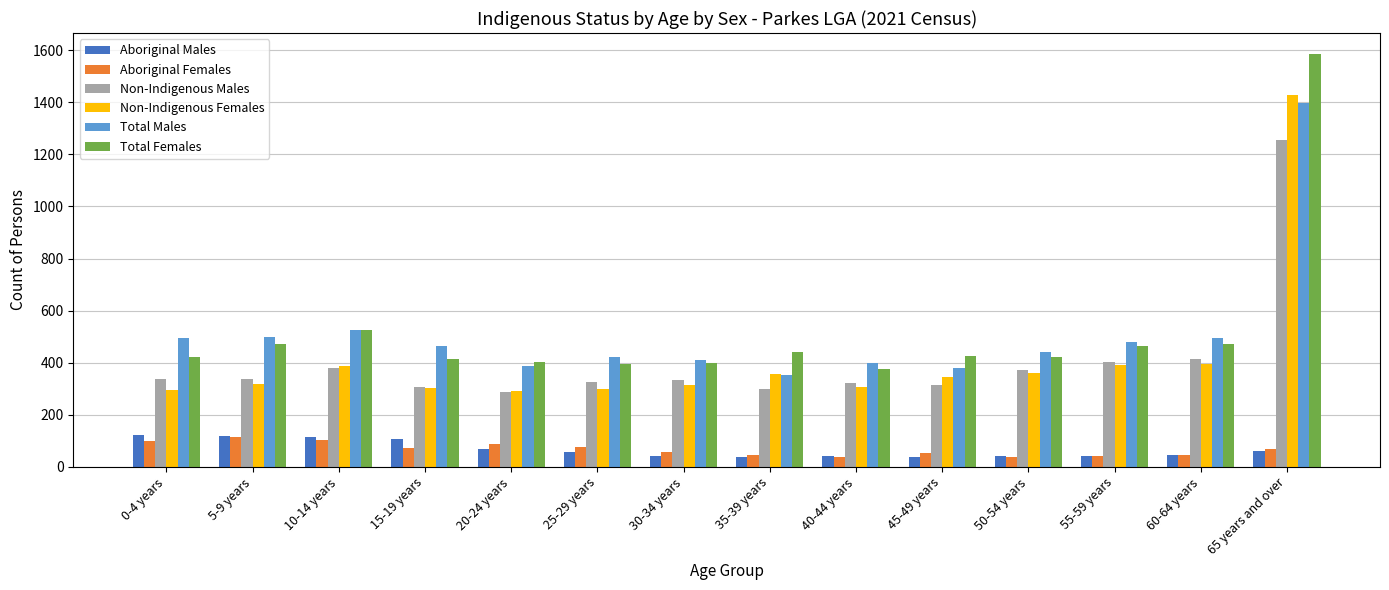

What is the minimum value for Aboriginal Males?

38